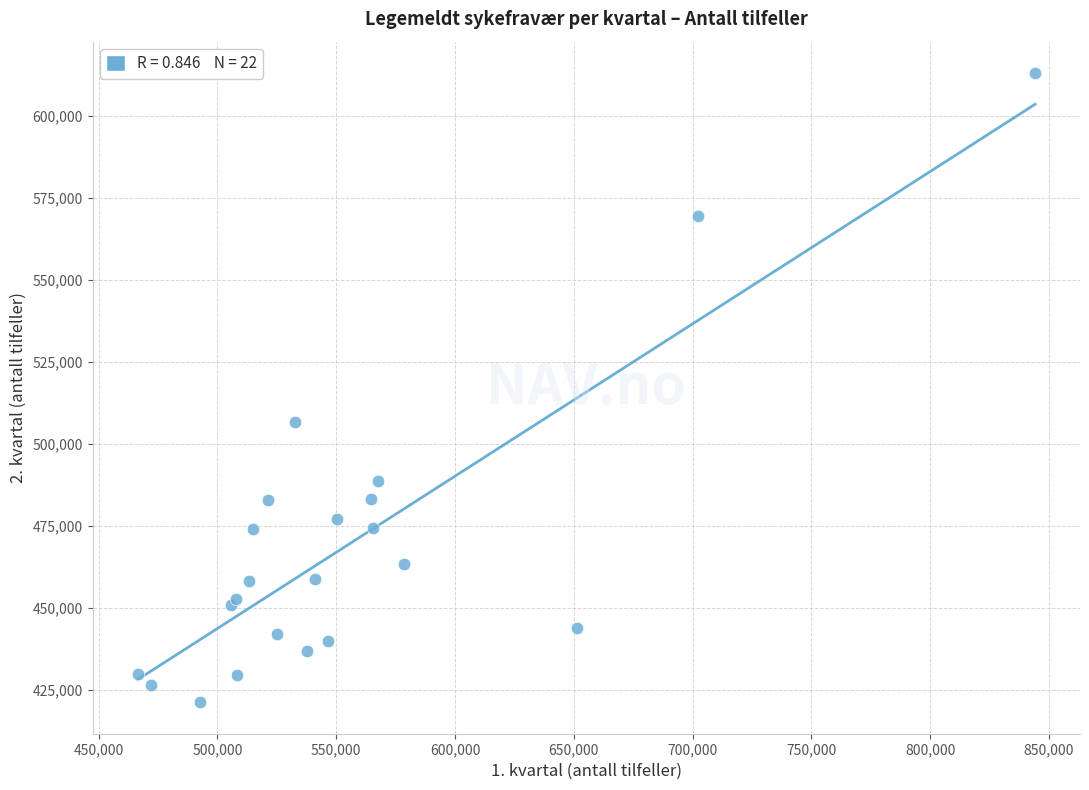

What Y value in the scatter plot is closest to 517087?

506738